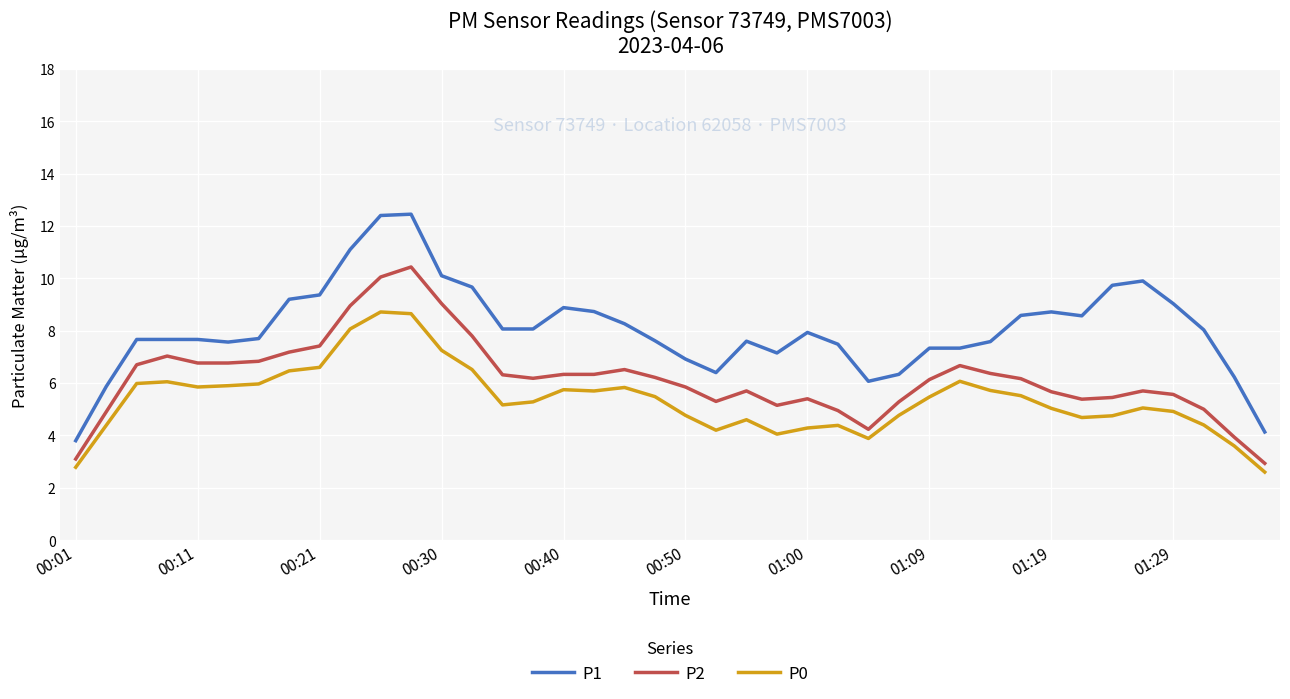

True or false: P1 and P0 cross at least once.

False